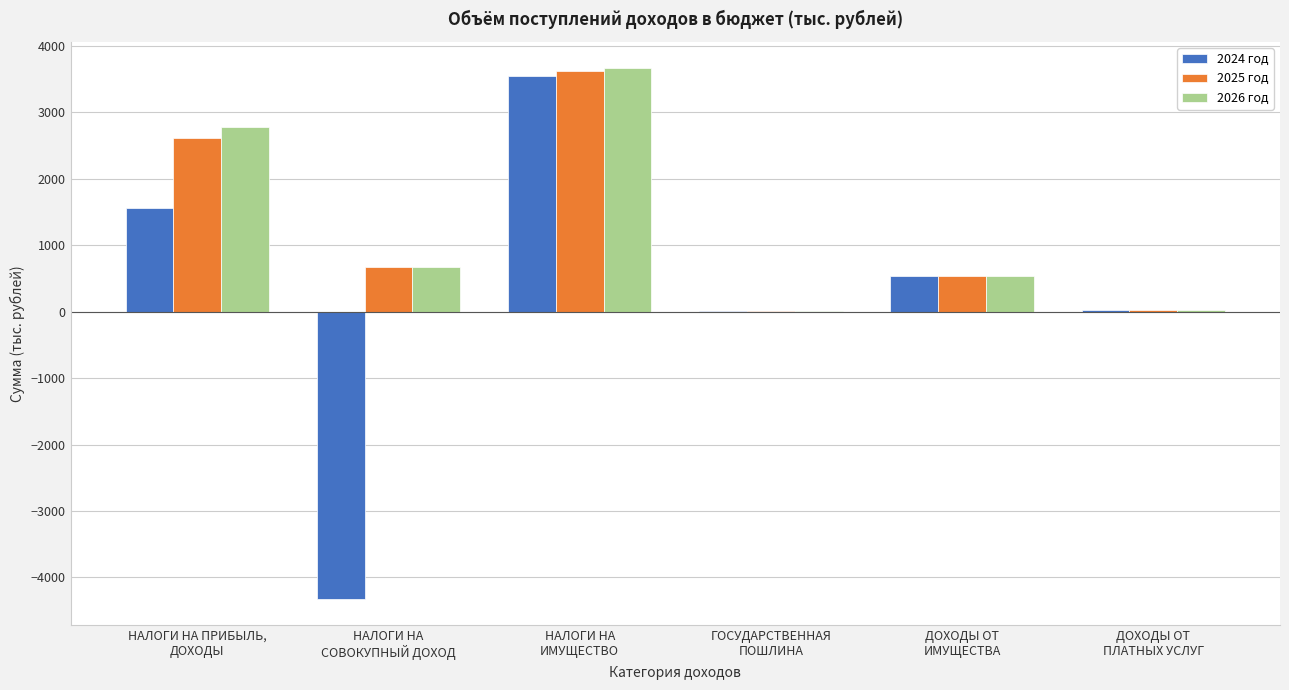

What is the highest value of the 2026 год series?

3658.0